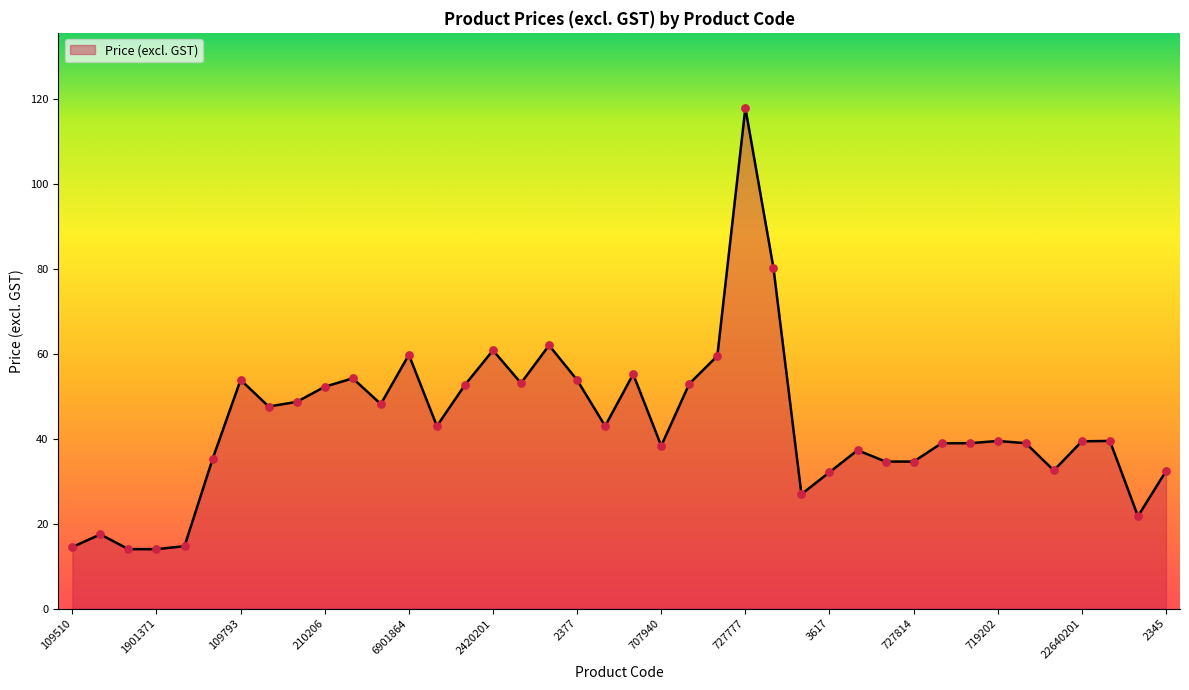

What is the greatest value displayed?

117.8